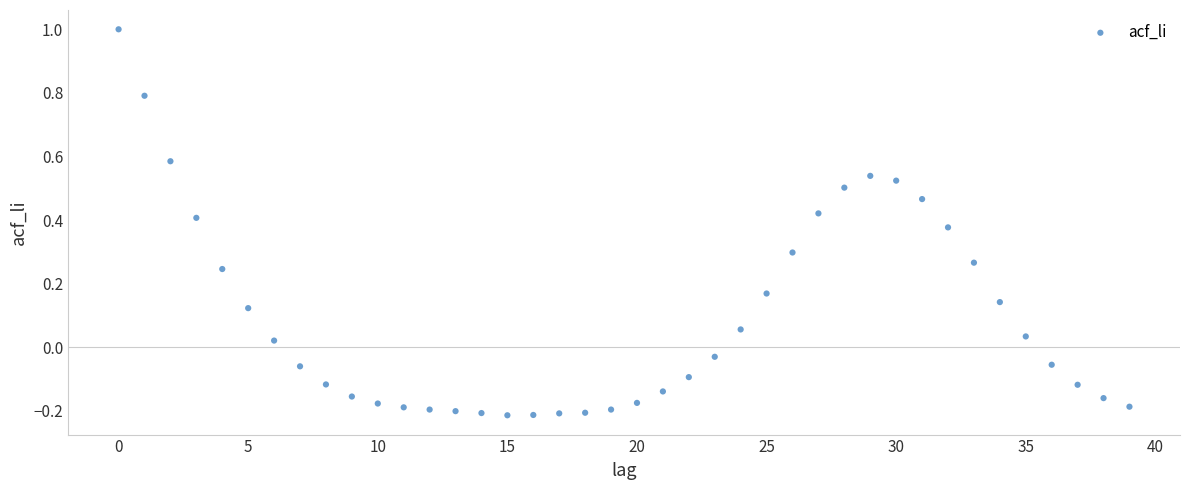

What is the range of Y values (max minus min)?

1.2